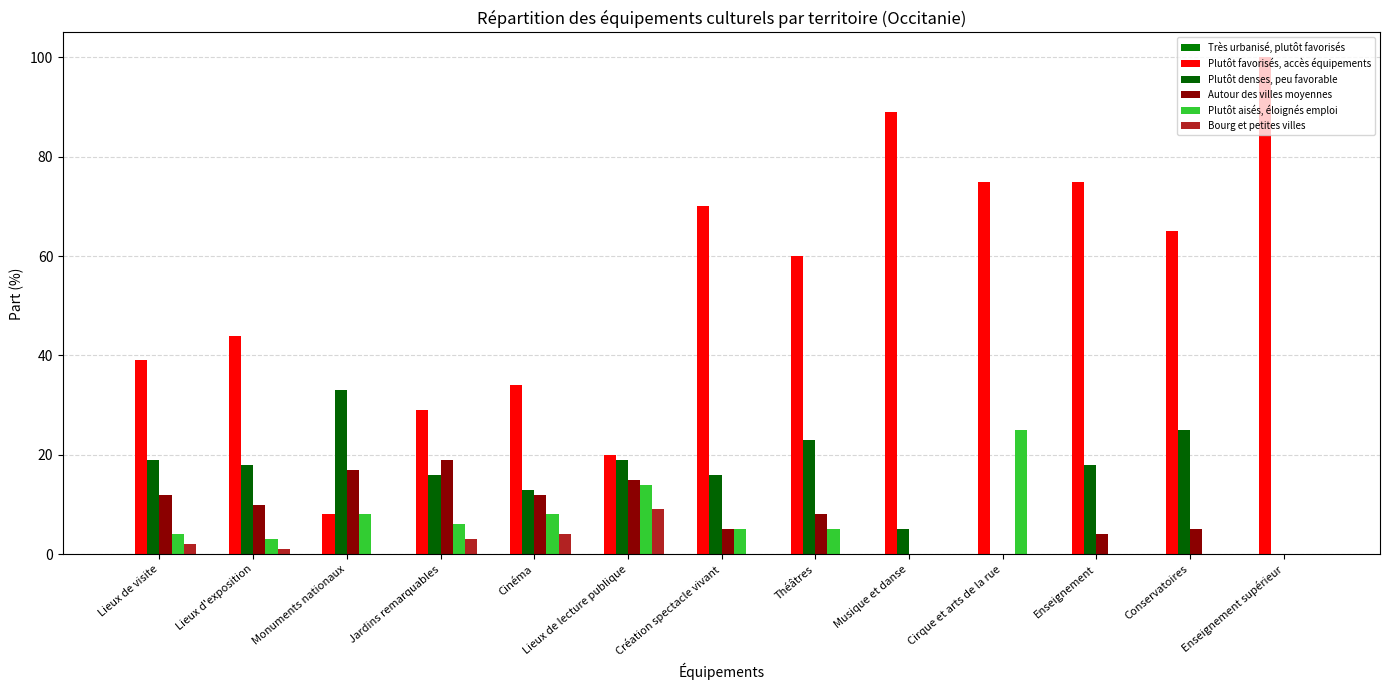

Reading right to left, what are all the values shown in this chart?

Très urbanisé, plutôt favorisés: Enseignement supérieur=0	Conservatoires=0	Enseignement=0	Cirque et arts de la rue=0	Musique et danse=0	Théâtres=0	Création spectacle vivant=0	Lieux de lecture publique=0	Cinéma=0	Jardins remarquables=0	Monuments nationaux=0	Lieux d'exposition=0	Lieux de visite=0
Plutôt favorisés, accès équipements: Enseignement supérieur=100	Conservatoires=65	Enseignement=75	Cirque et arts de la rue=75	Musique et danse=89	Théâtres=60	Création spectacle vivant=70	Lieux de lecture publique=20	Cinéma=34	Jardins remarquables=29	Monuments nationaux=8	Lieux d'exposition=44	Lieux de visite=39
Plutôt denses, peu favorable: Enseignement supérieur=0	Conservatoires=25	Enseignement=18	Cirque et arts de la rue=0	Musique et danse=5	Théâtres=23	Création spectacle vivant=16	Lieux de lecture publique=19	Cinéma=13	Jardins remarquables=16	Monuments nationaux=33	Lieux d'exposition=18	Lieux de visite=19
Autour des villes moyennes: Enseignement supérieur=0	Conservatoires=5	Enseignement=4	Cirque et arts de la rue=0	Musique et danse=0	Théâtres=8	Création spectacle vivant=5	Lieux de lecture publique=15	Cinéma=12	Jardins remarquables=19	Monuments nationaux=17	Lieux d'exposition=10	Lieux de visite=12
Plutôt aisés, éloignés emploi: Enseignement supérieur=0	Conservatoires=0	Enseignement=0	Cirque et arts de la rue=25	Musique et danse=0	Théâtres=5	Création spectacle vivant=5	Lieux de lecture publique=14	Cinéma=8	Jardins remarquables=6	Monuments nationaux=8	Lieux d'exposition=3	Lieux de visite=4
Bourg et petites villes: Enseignement supérieur=0	Conservatoires=0	Enseignement=0	Cirque et arts de la rue=0	Musique et danse=0	Théâtres=0	Création spectacle vivant=0	Lieux de lecture publique=9	Cinéma=4	Jardins remarquables=3	Monuments nationaux=0	Lieux d'exposition=1	Lieux de visite=2